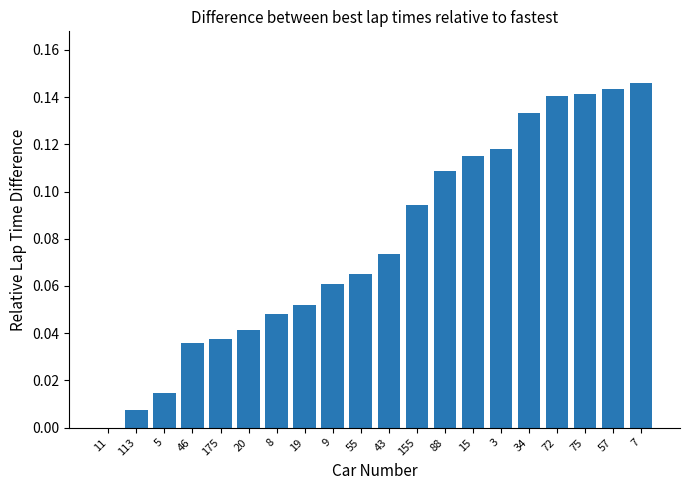

Which has a higher value, 7 or 75?

7